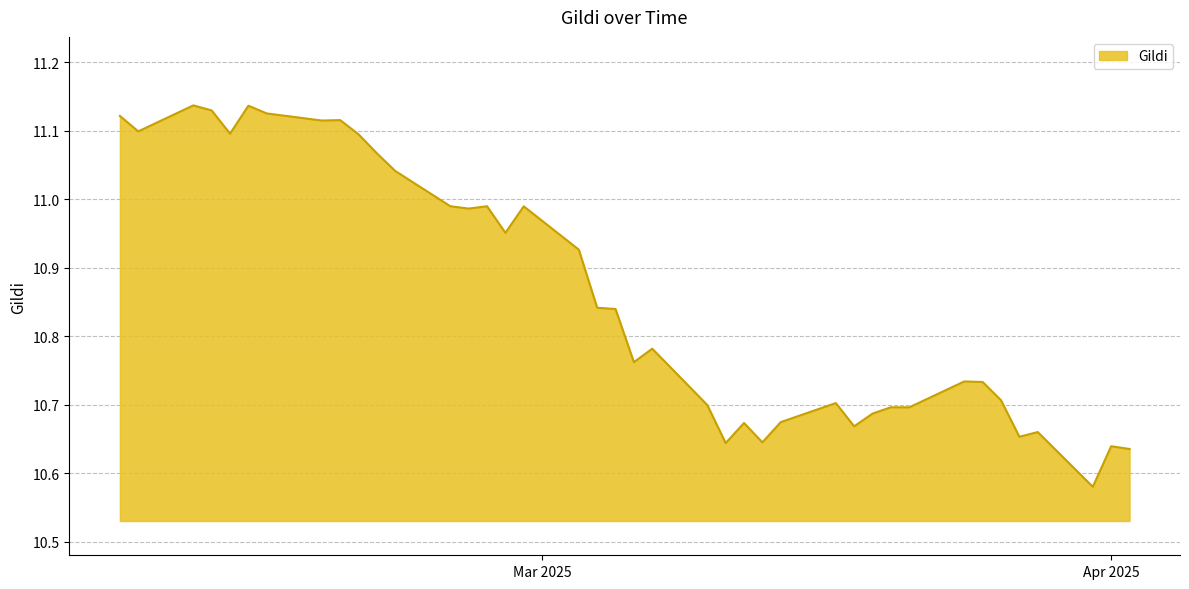

What is the difference between the maximum and minimum values?

0.6